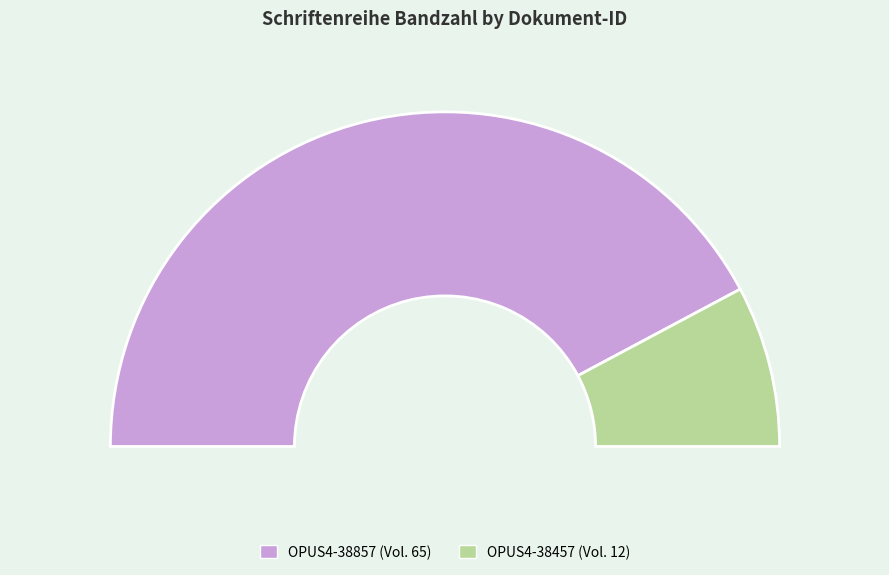

To the nearest percent, what is the difference between the largest and smallest slice percentages?

69%